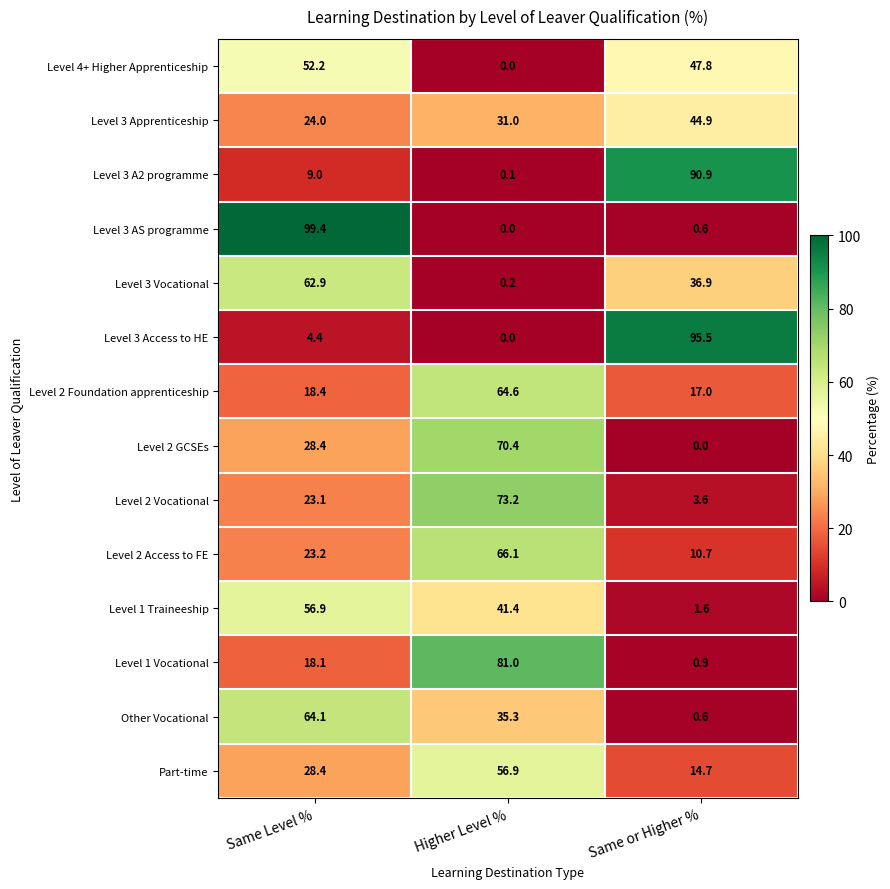

How many data points in Level 3 Apprenticeship are less than 31?

1